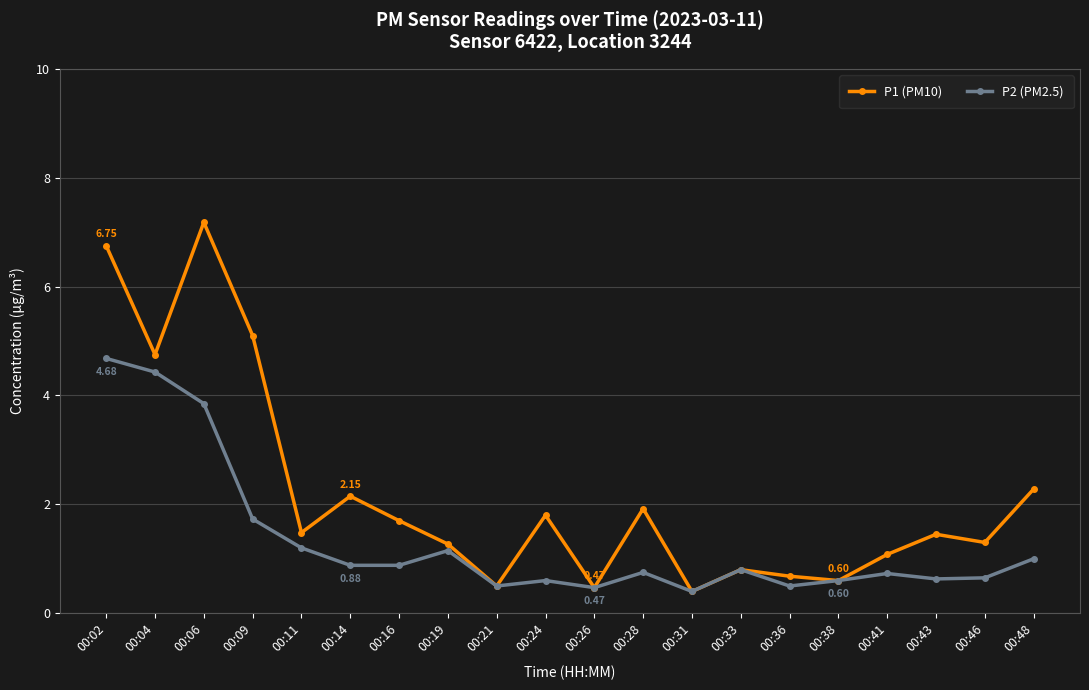

Between 00:31 and 00:43, which series saw the biggest shift?

P1 (PM10)